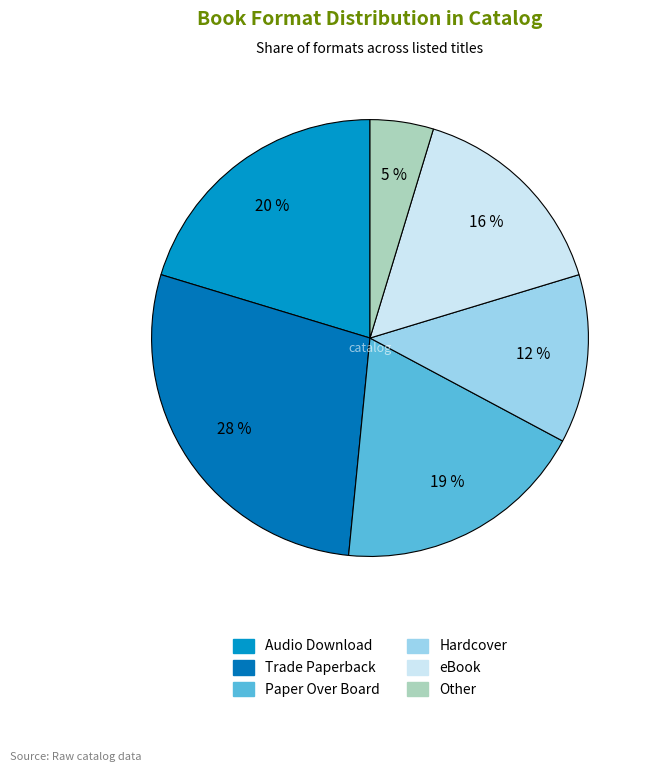

How many slices are in this pie chart?

6